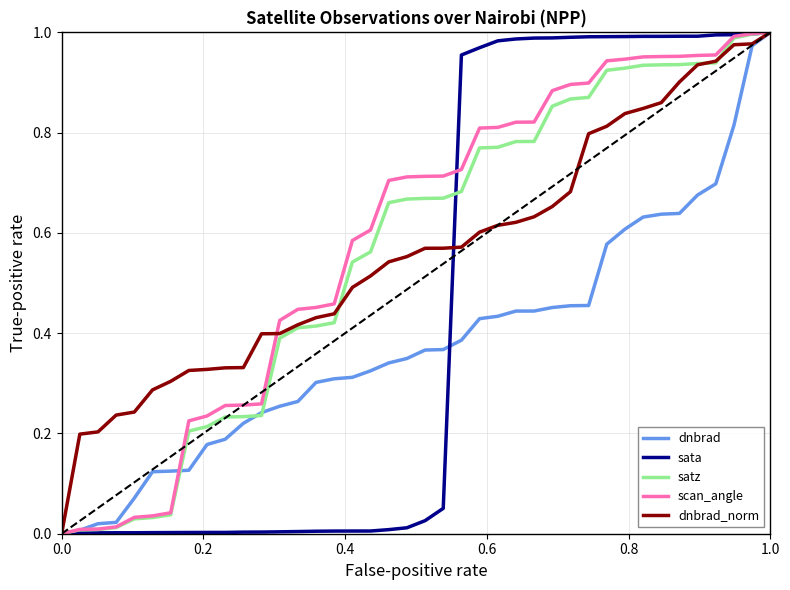

True or false: scan_angle and sata intersect in this chart.

True